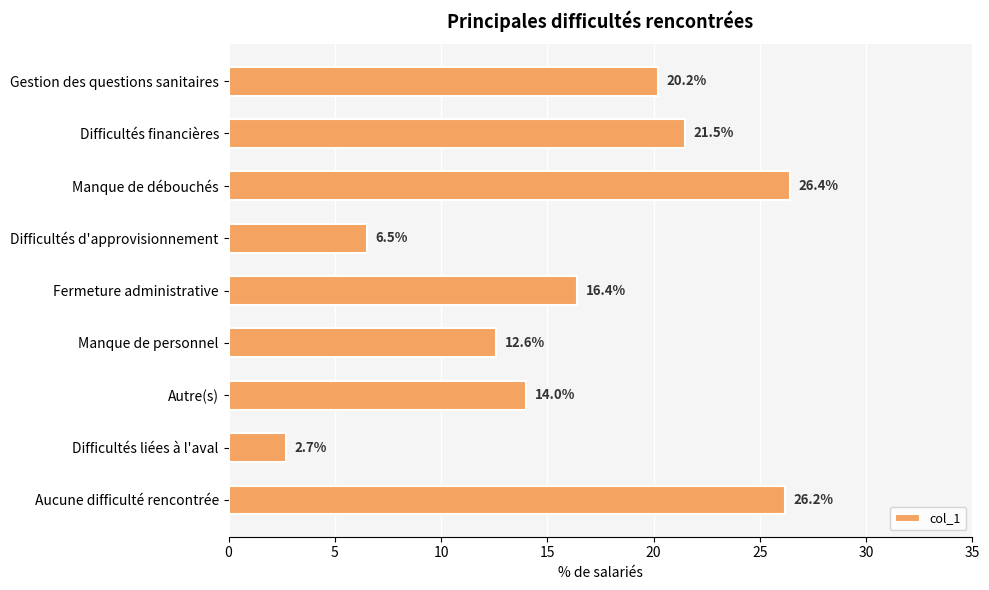

The value at Aucune difficulté rencontrée is 26.2. True or false?

True